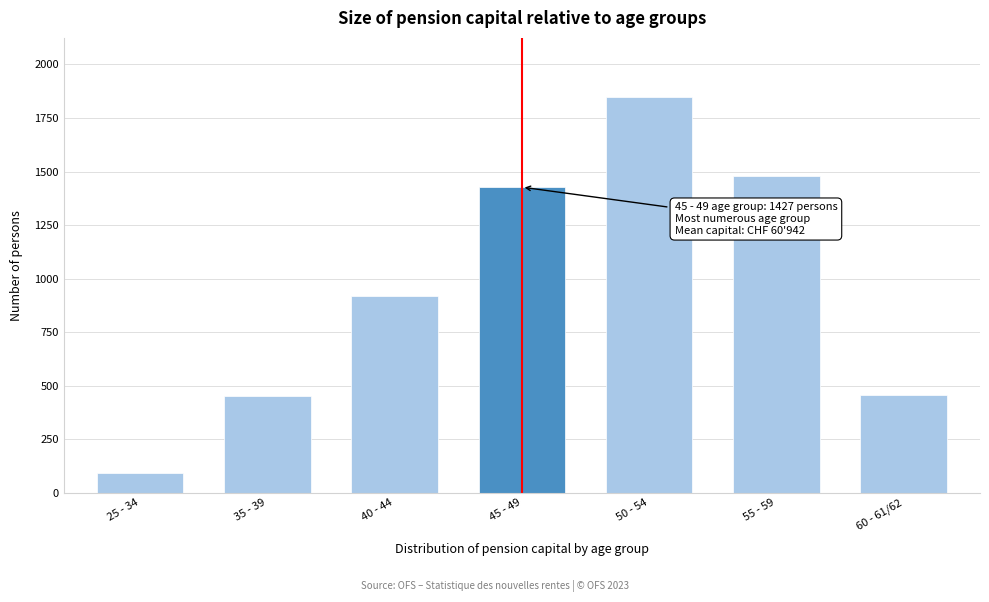

Between 40 - 44 and 55 - 59, which is larger?

55 - 59